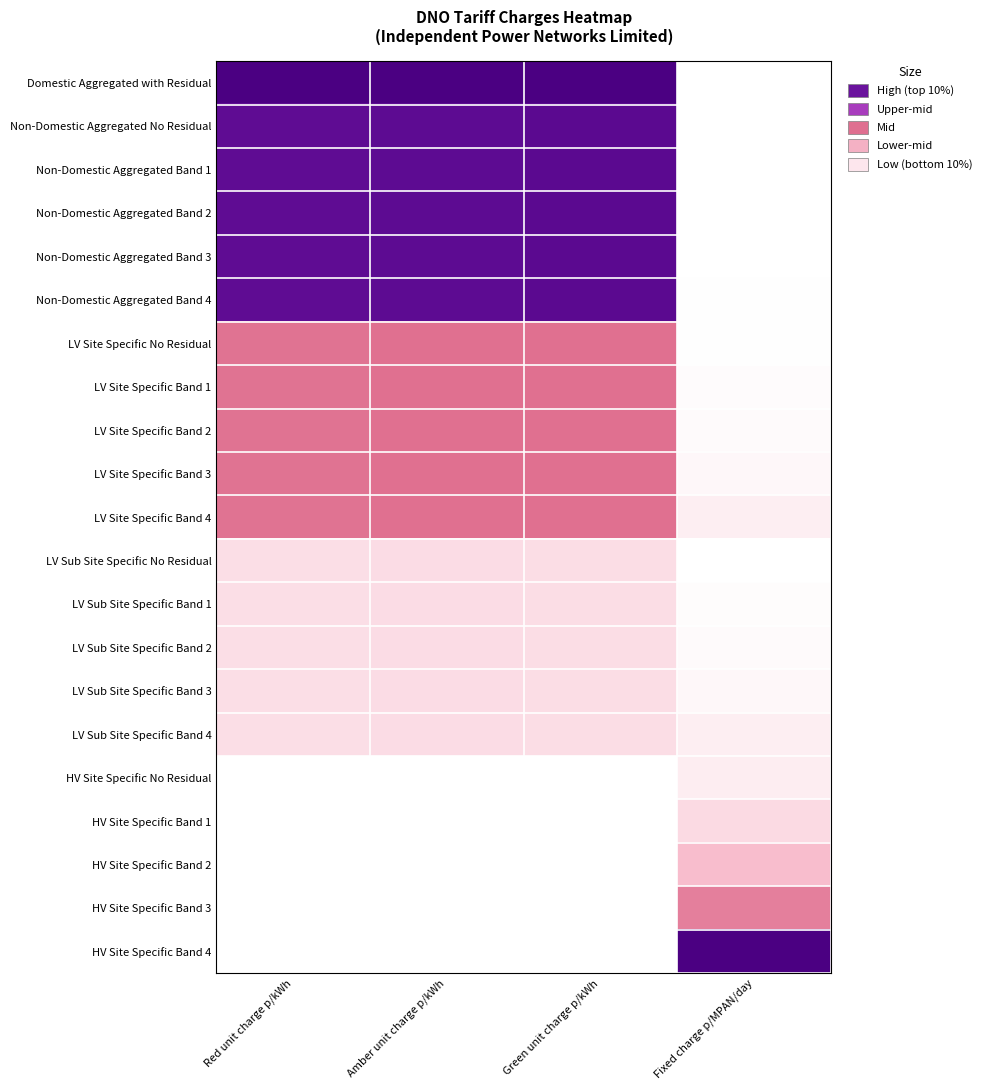

How many data points does each series have?

4